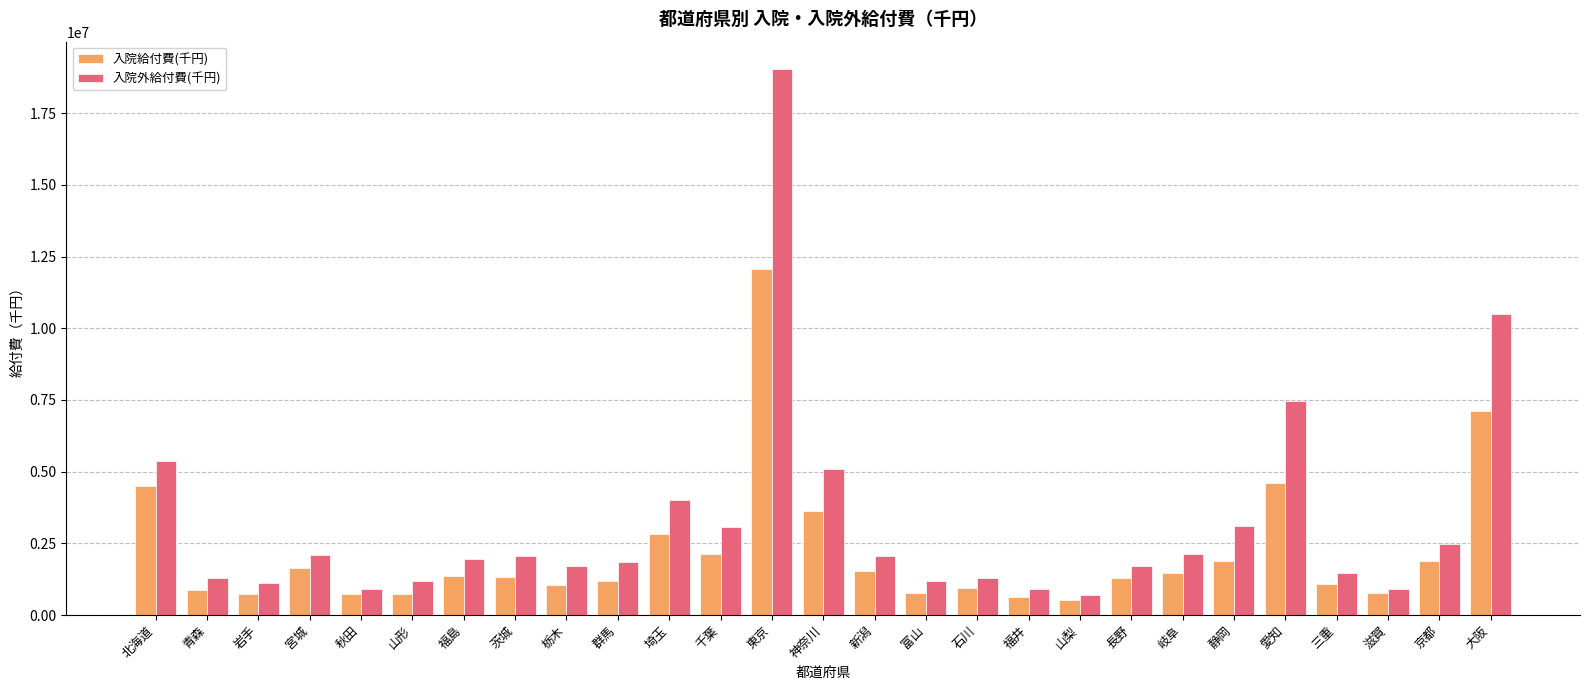

What position from the left is 新潟?

15